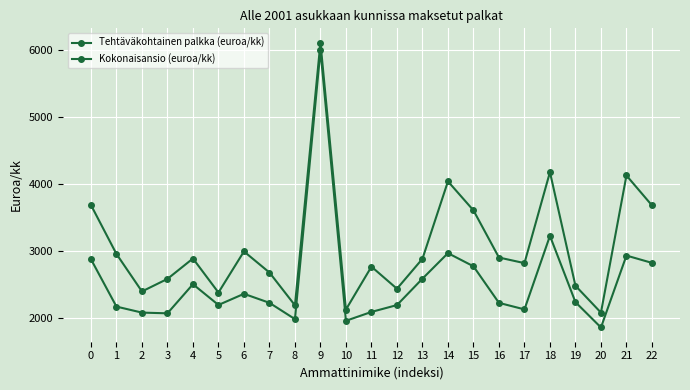

At which category does the chart reach its peak across all series?

9